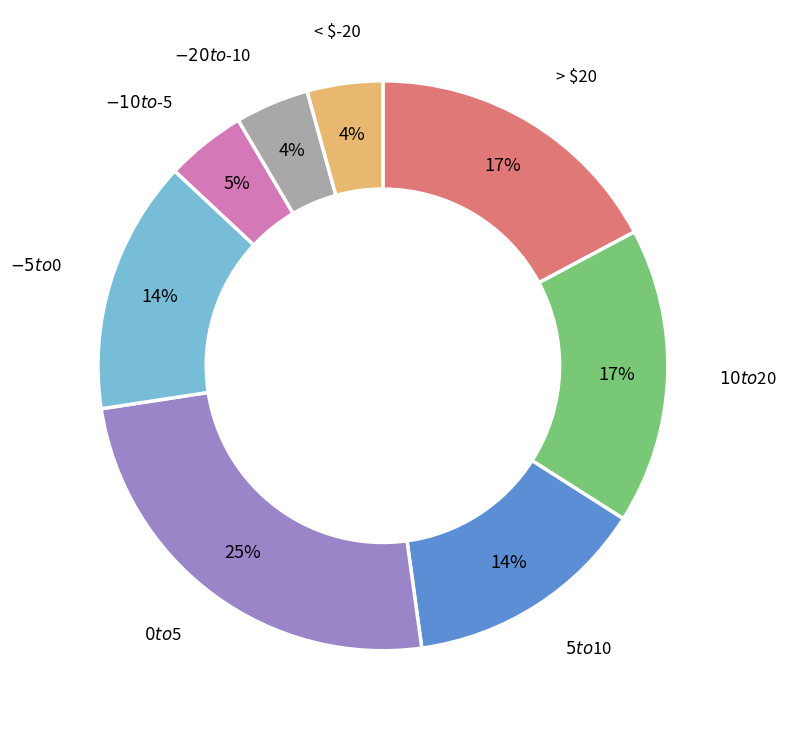

To the nearest percent, what is the average slice percentage?

12%